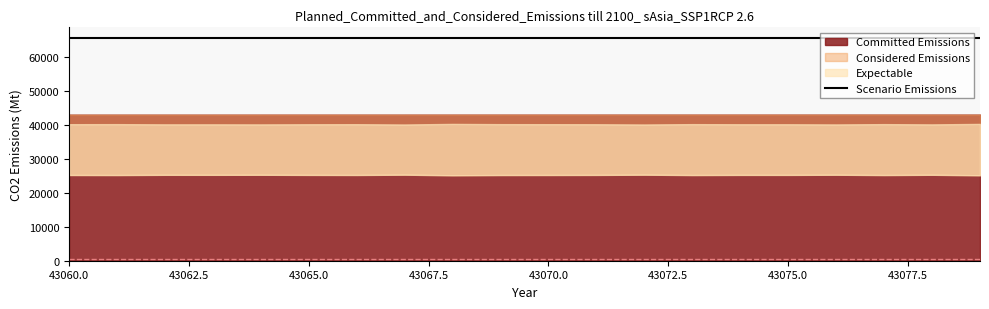

How many categories are shown in the chart?

20